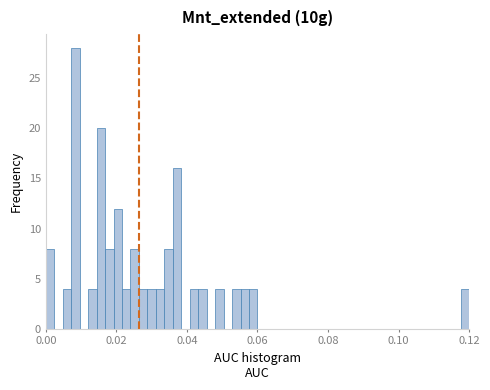

Around what value on the x-axis is the tallest bar? Give the approximate position of its centre, as read against the axis.

0.008